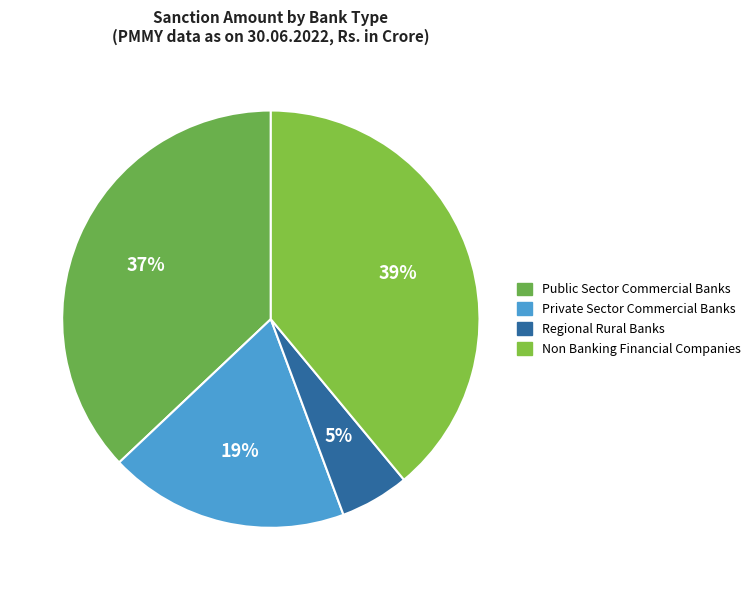

True or false: Private Sector Commercial Banks accounts for 19% of the total.

True